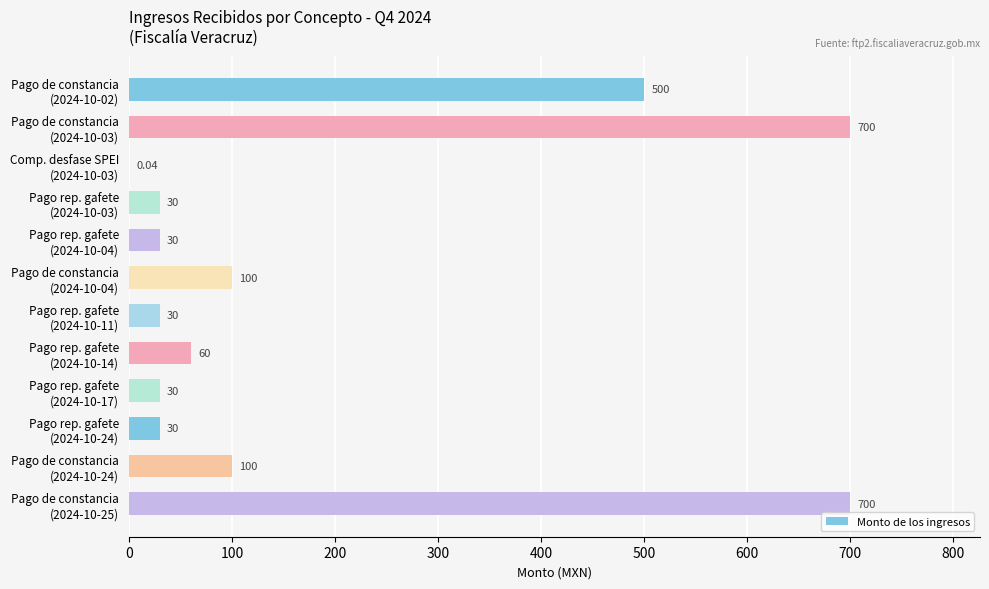

What is the sum of all values?

2310.0